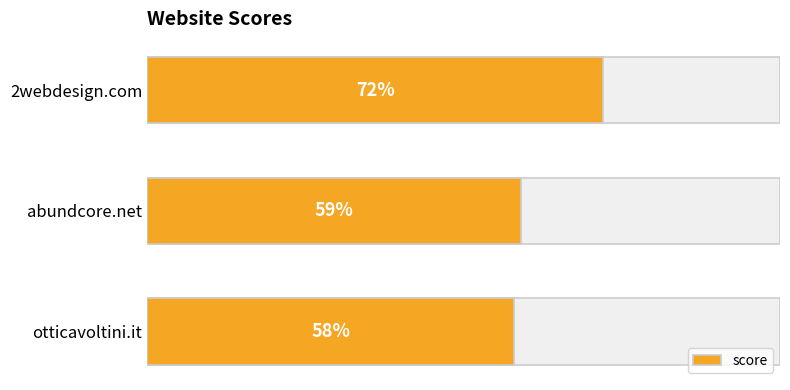

The value at abundcore.net is 27. True or false?

False